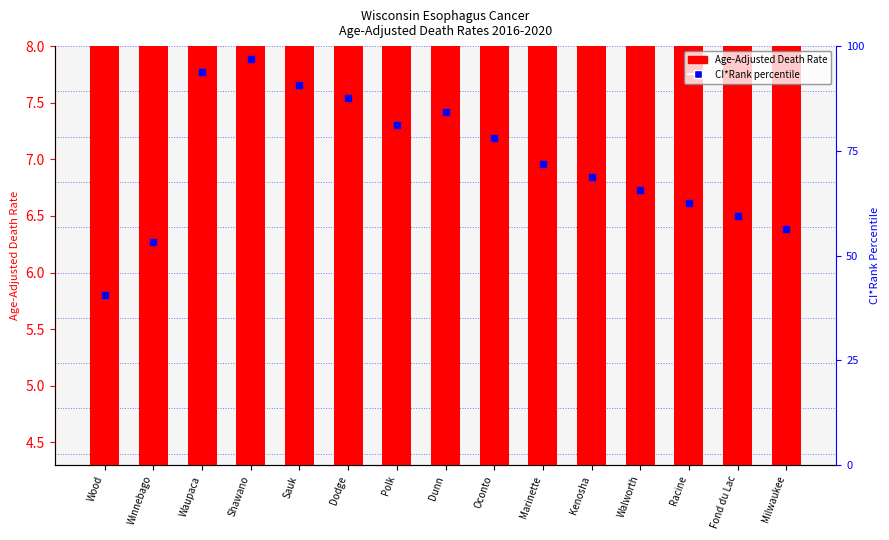

Which series reaches the maximum Y coordinate?

CI*Rank percentile